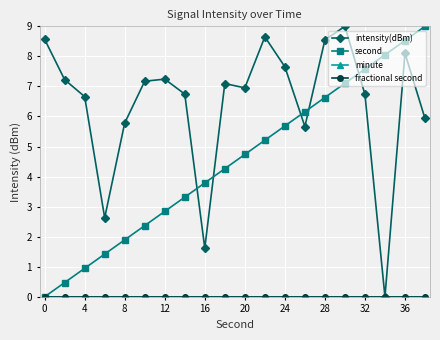

In intensity(dBm), how many points are lower than both neighbors (excluding endpoints)?

5